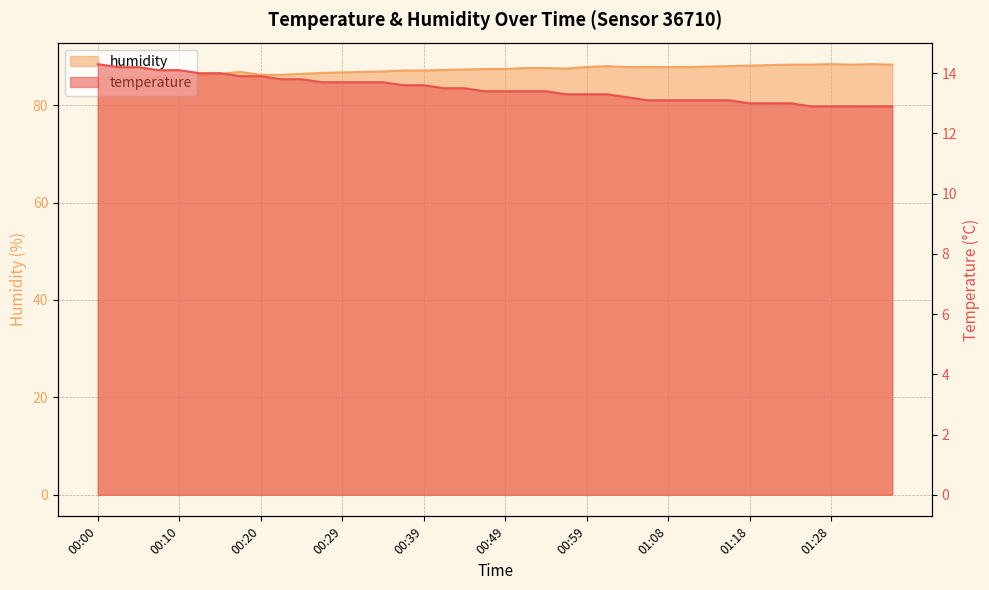

What is the value of the temperature point at the 2nd from the left?

14.2